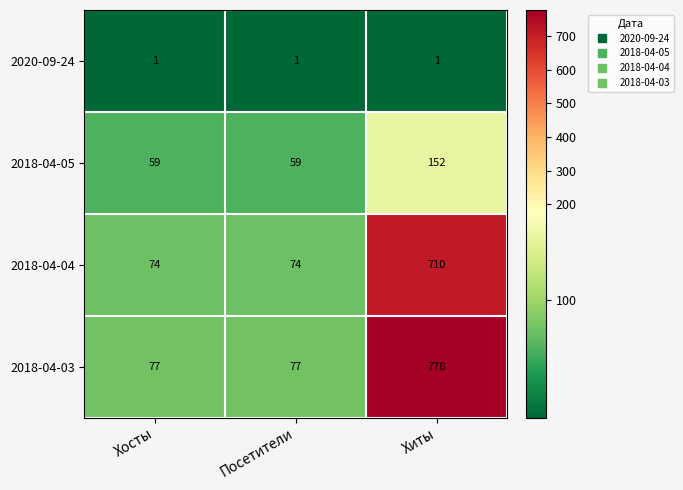

What is the difference between the highest and lowest values at Хосты?

76